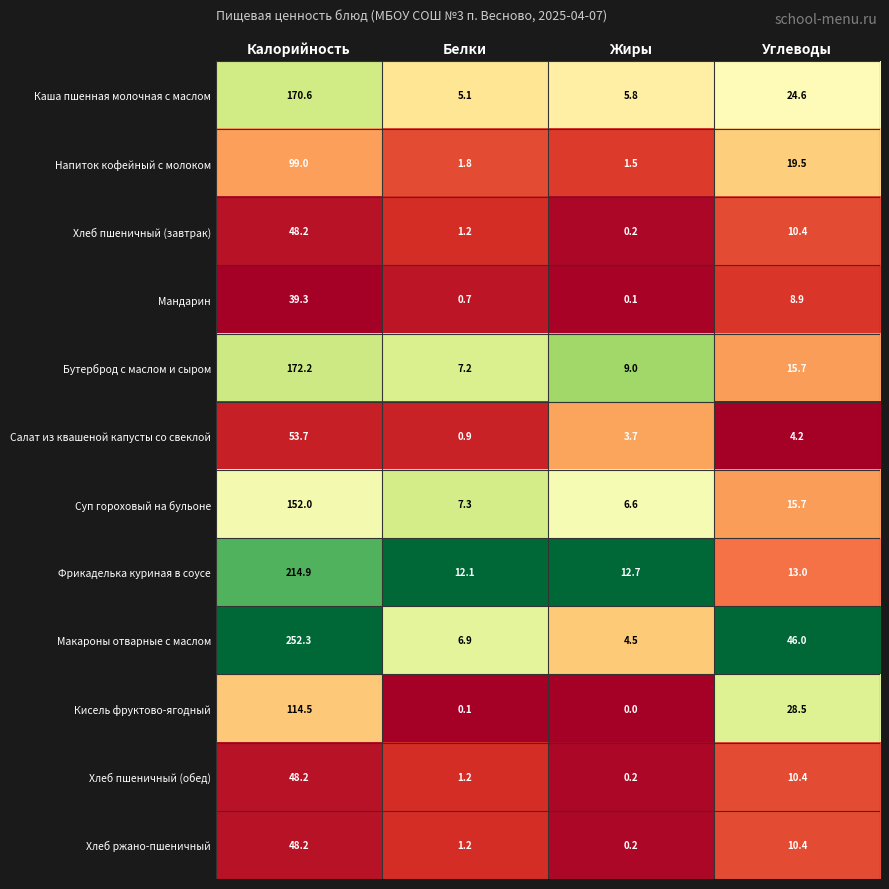

Where is Суп гороховый на бульоне nearest to the value 79?

Углеводы